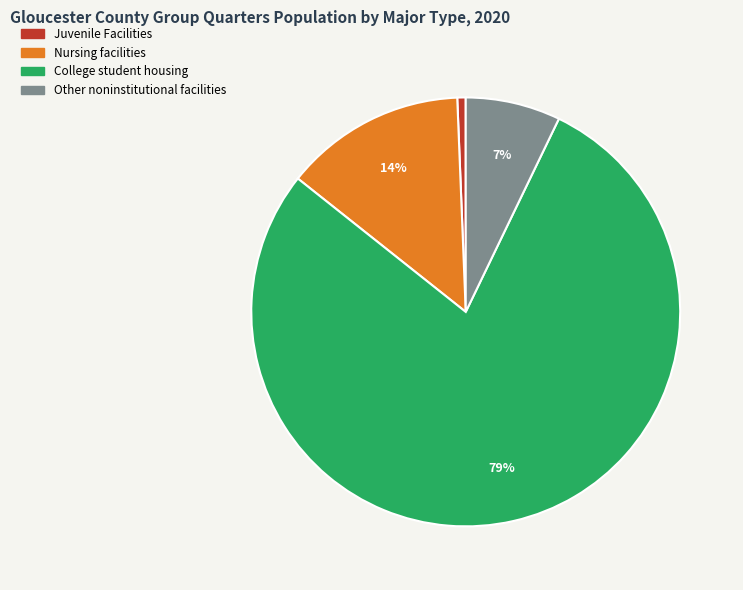

How many slices are in this pie chart?

4